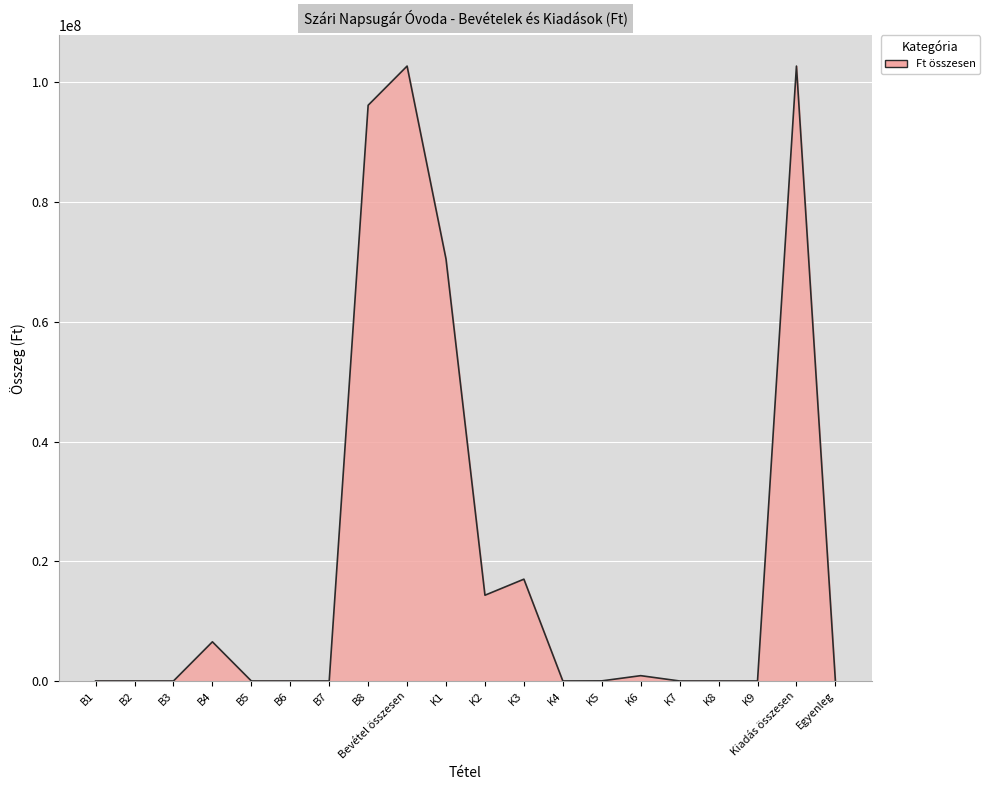

At which label is the value closest to 51363333?

K1